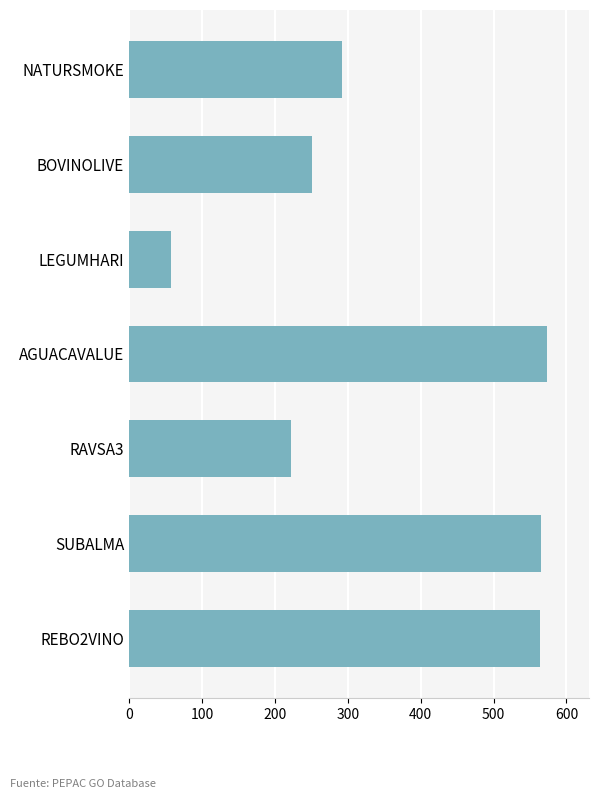

What is the minimum value shown in the chart?

57.5